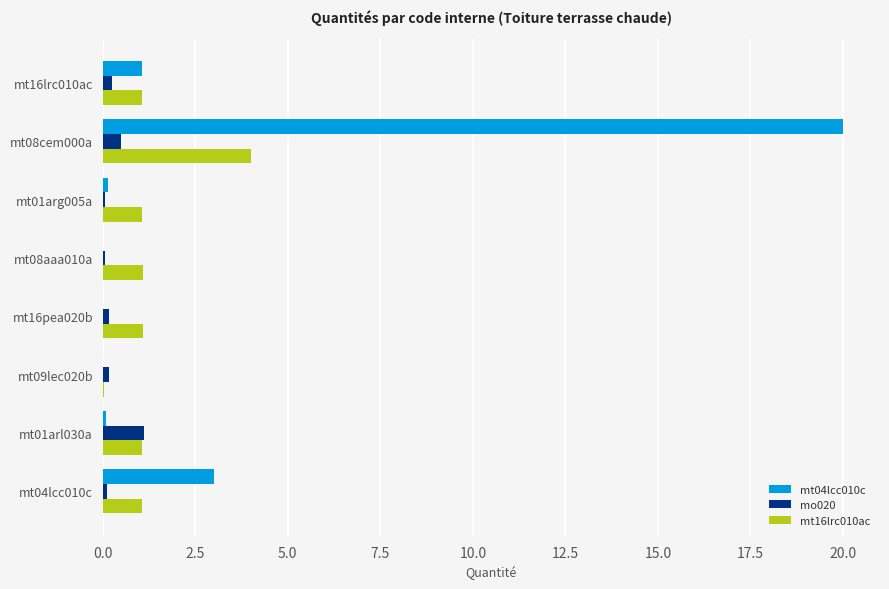

What is the average value of the mt04lcc010c series?

3.0